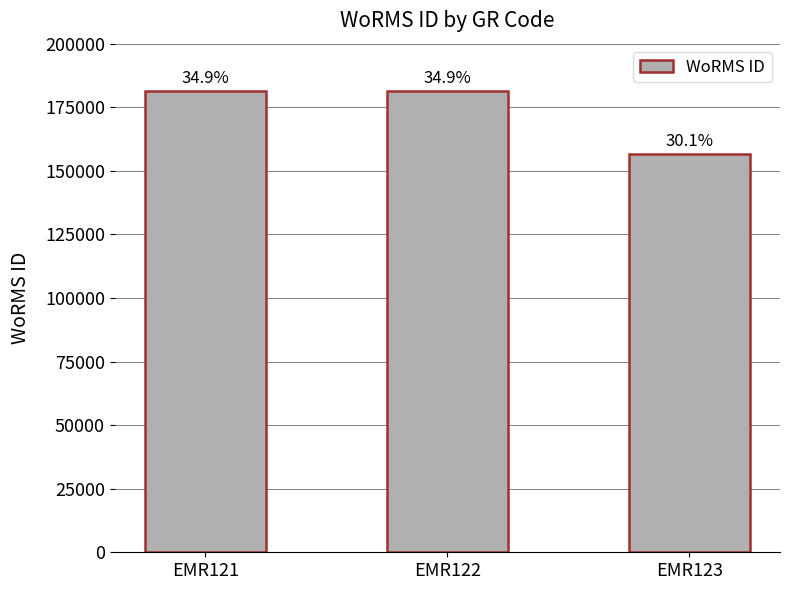

Approximately how many times larger is the value at EMR121 compared to EMR123?

1.2